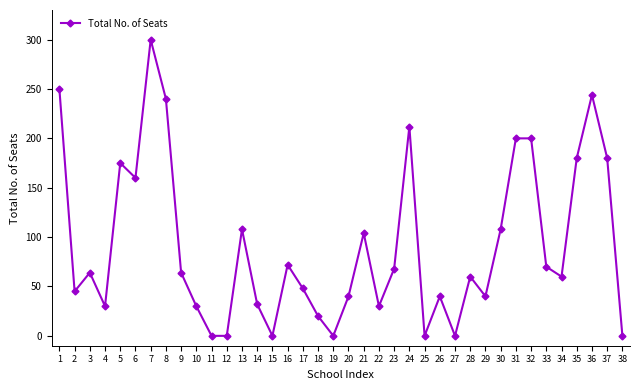

What is the change in value from 1 to 30?

-142